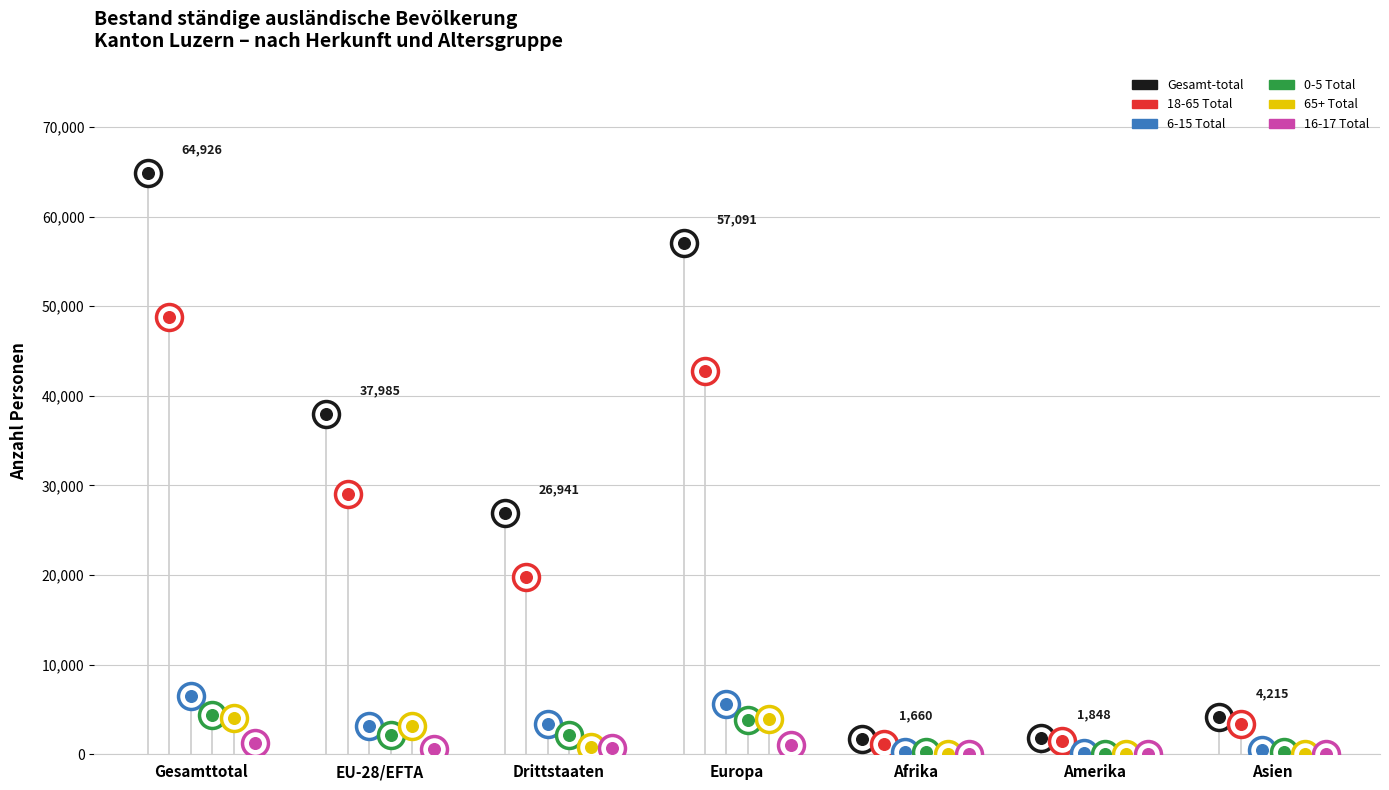

Which series contains the highest Y value?

Gesamt-total